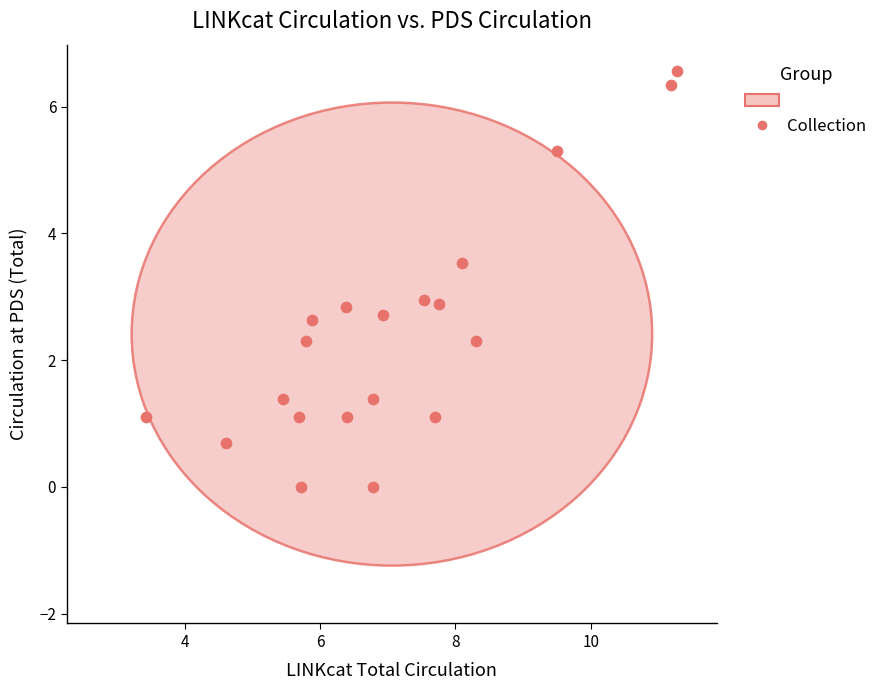

What is the range of X values (max minus min)?

7.8